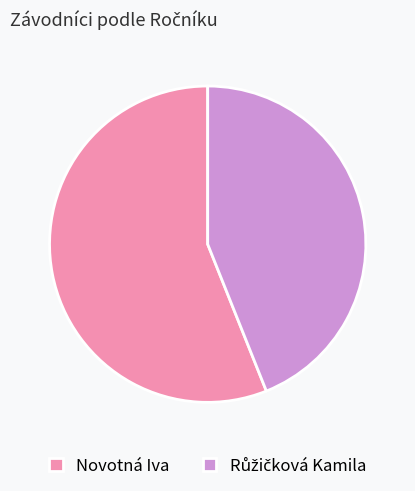

Is it true that Novotná Iva is 50% of the pie?

False